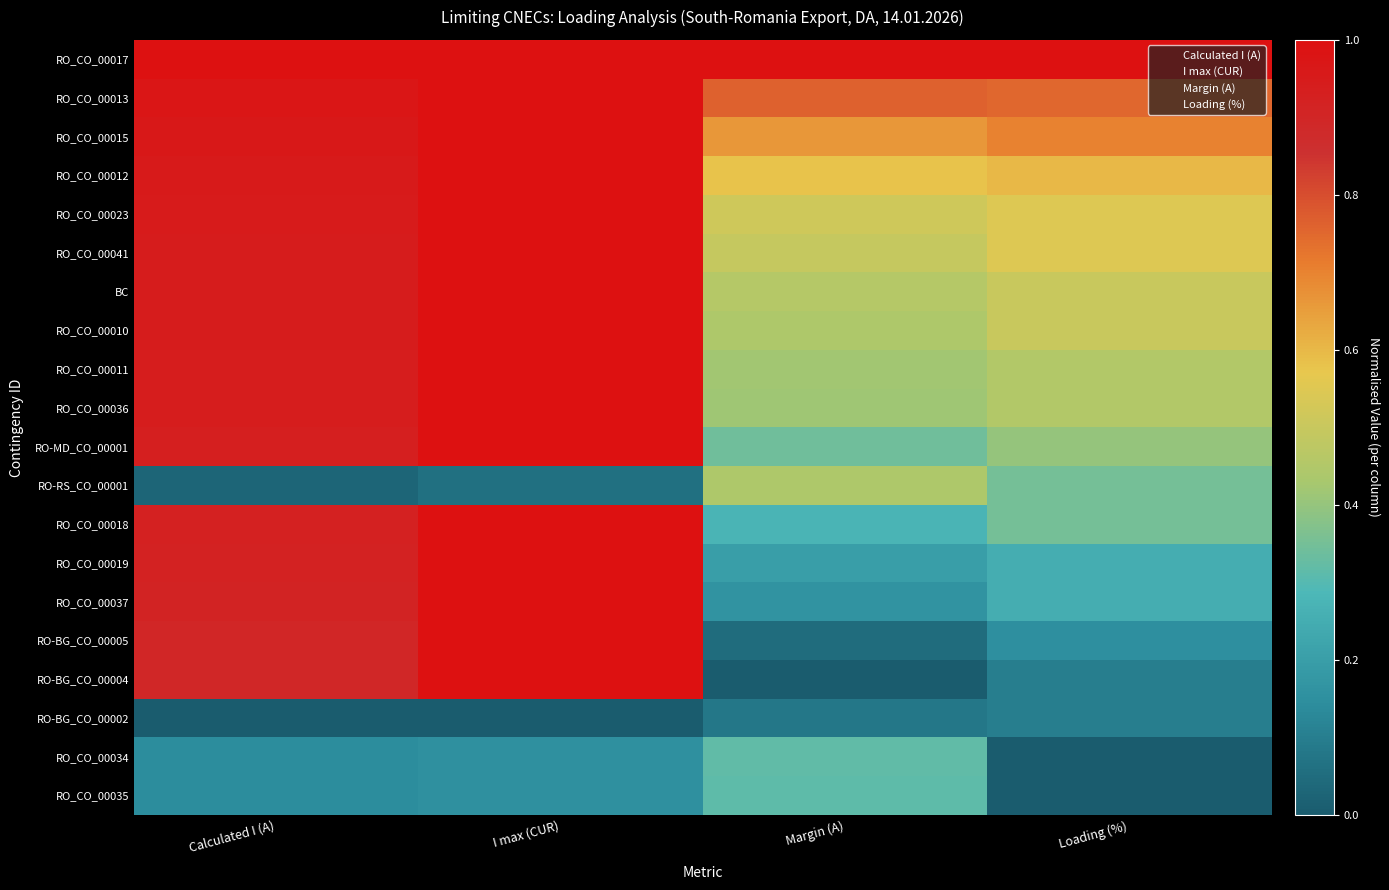

What is the spread (max minus min) of values at Margin (A)?

1.0